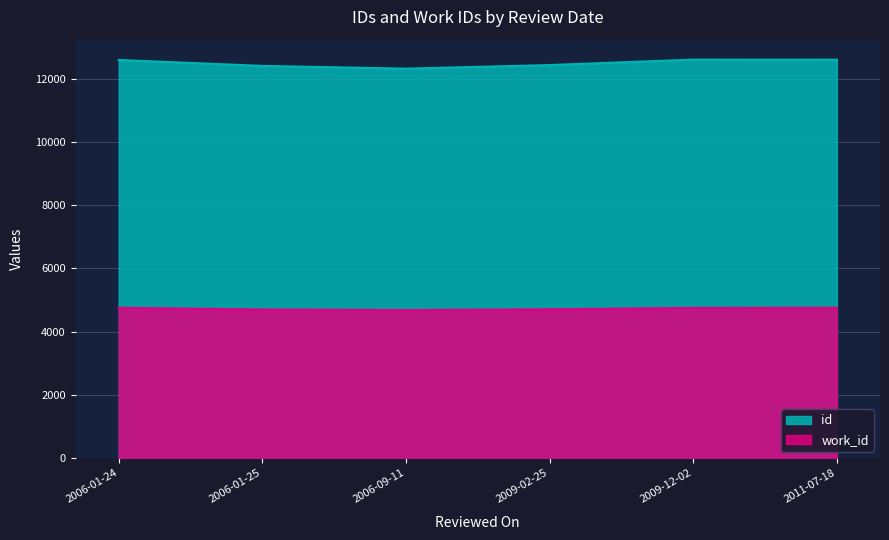

Count the number of categories in the chart.

6